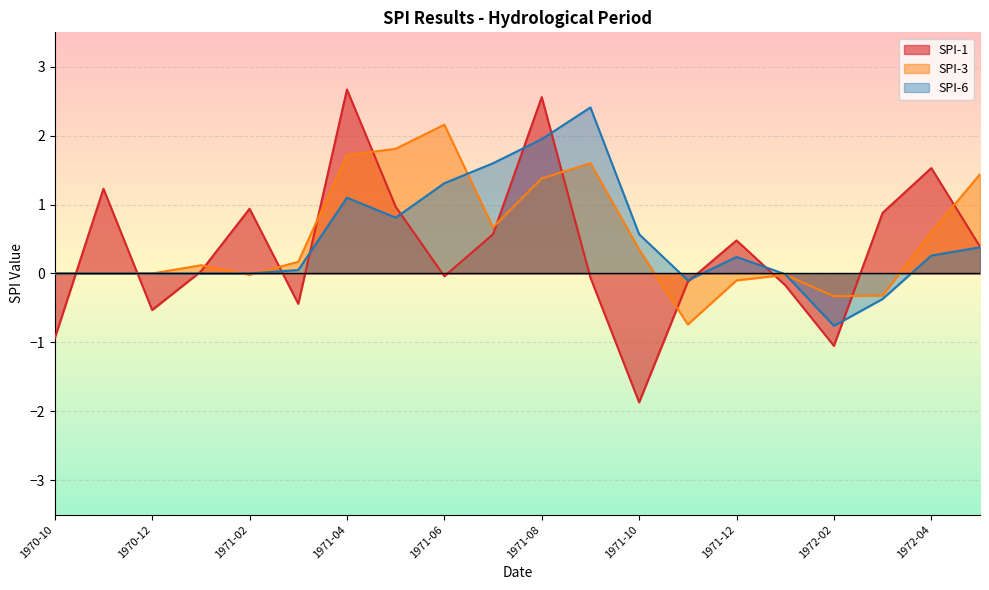

What are all the series names shown in the legend?

SPI-1, SPI-3, SPI-6